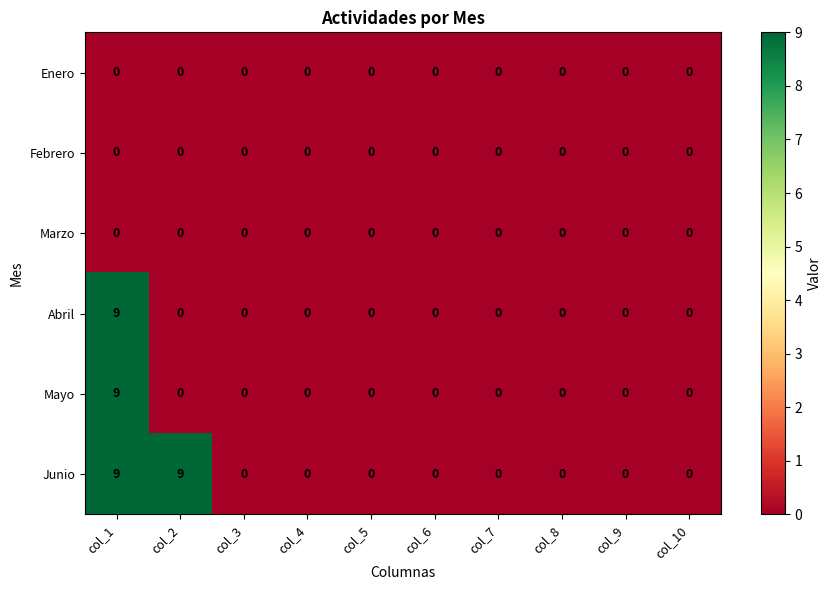

How many Junio values are between 0 and 1?

8